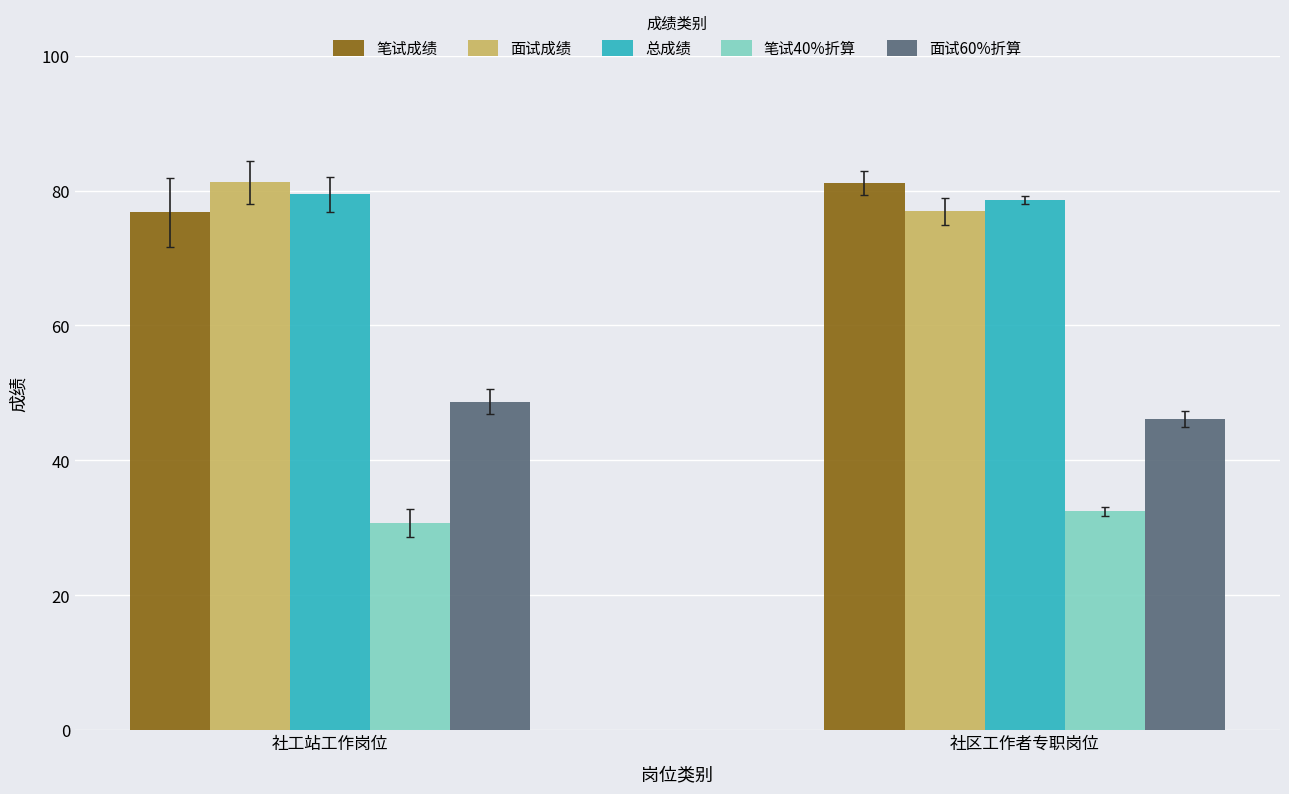

Reading right to left, transcribe all the data shown in this chart.

笔试成绩: 81.1	76.8
面试成绩: 76.9	81.2
总成绩: 78.6	79.4
笔试40%折算: 32.5	30.7
面试60%折算: 46.1	48.7